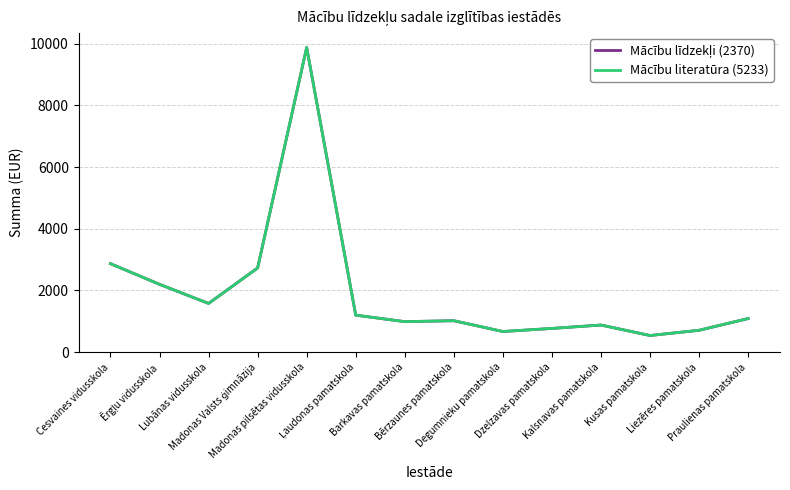

Does the chart have visible grid lines?

Yes